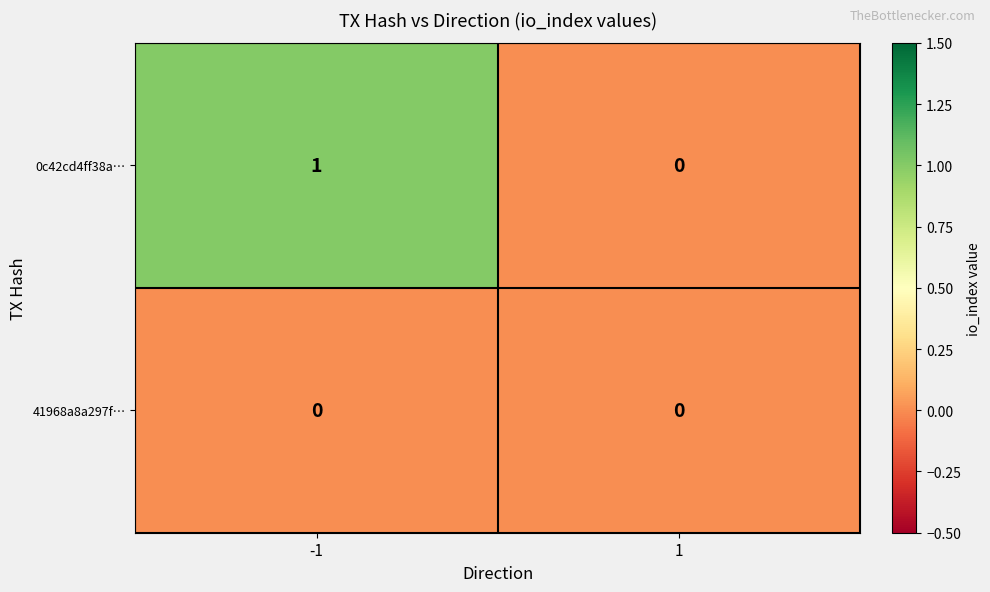

Rank the series at -1 from highest to lowest value.

0c42cd4ff38a…, 41968a8a297f…